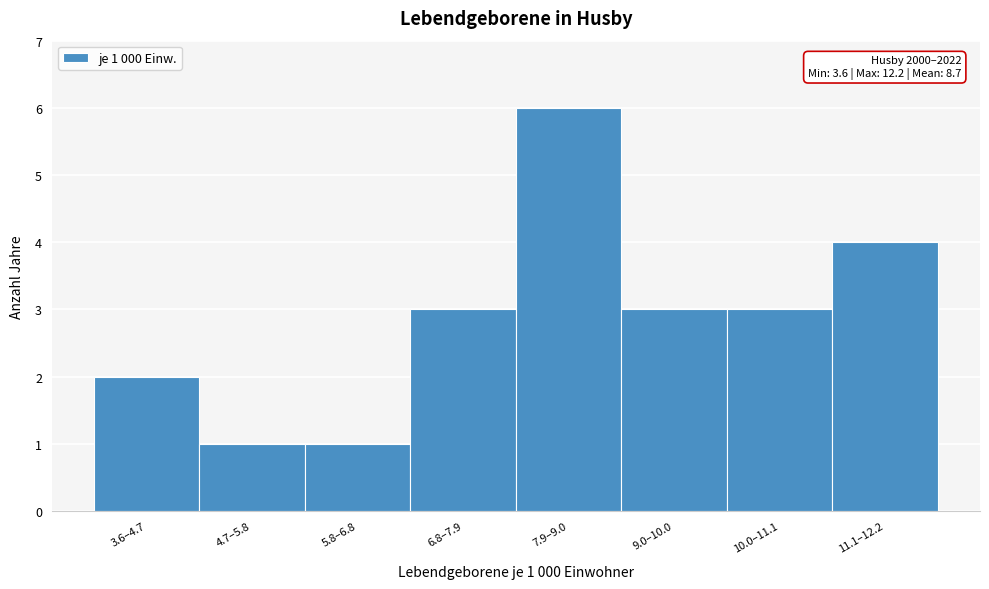

Reading left to right, transcribe all the data shown in this chart.

2	1	1	3	6	3	3	4